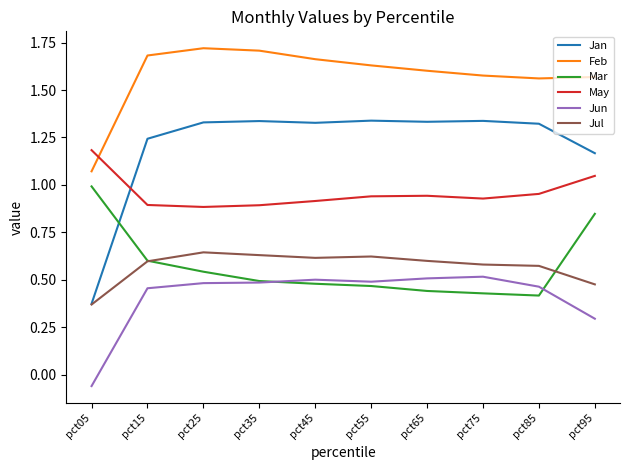

Rank the series by their maximum value, from highest to lowest.

Feb, Jan, May, Mar, Jul, Jun